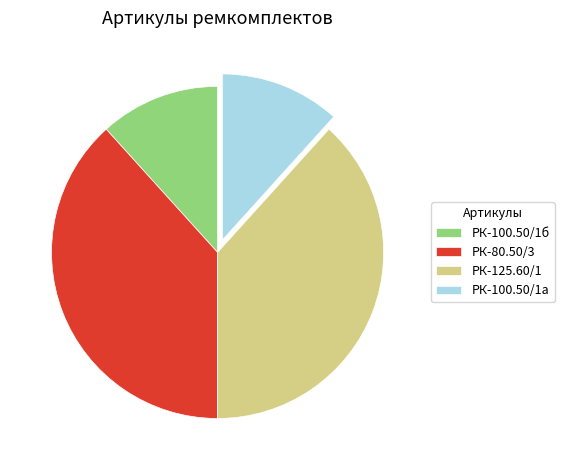

Is there any slice that represents more than half of the pie?

No